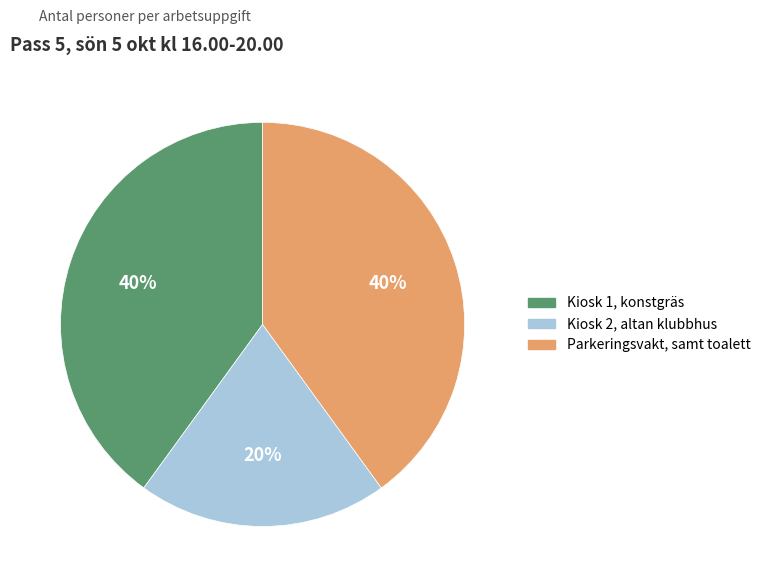

Between Kiosk 2, altan klubbhus and Parkeringsvakt, samt toalett, which is larger?

Parkeringsvakt, samt toalett